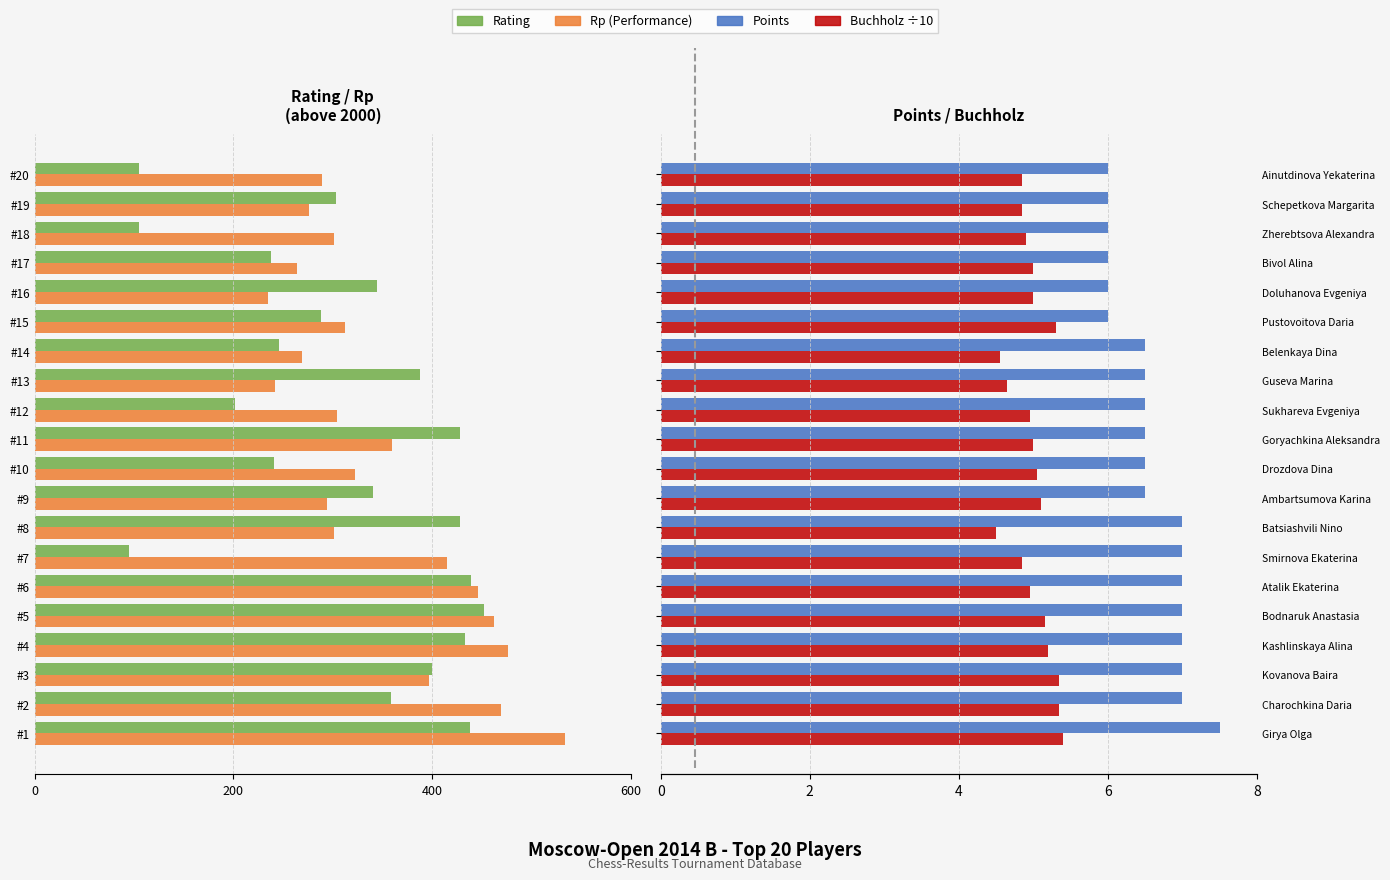

What is the value of the Points bar at the 16th from the left?

6.0